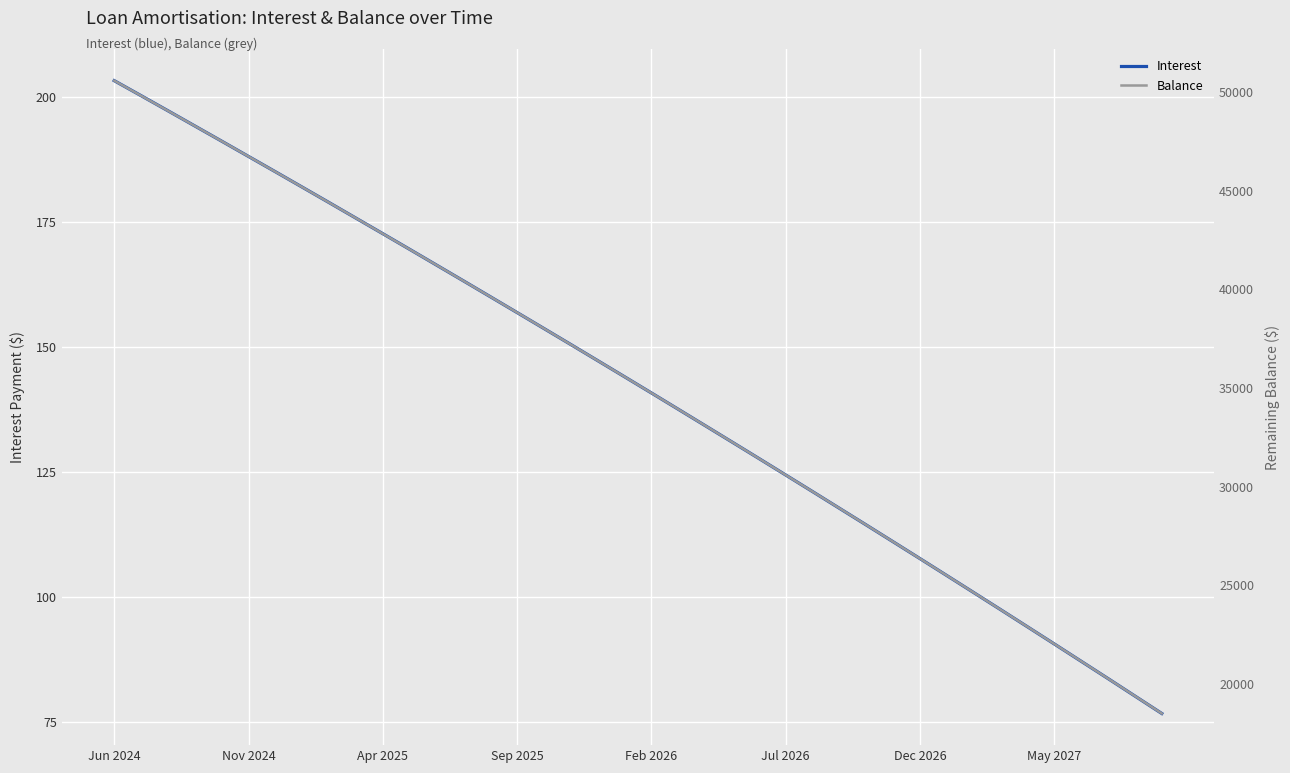

Read the Interest value at Feb 2026.

140.8